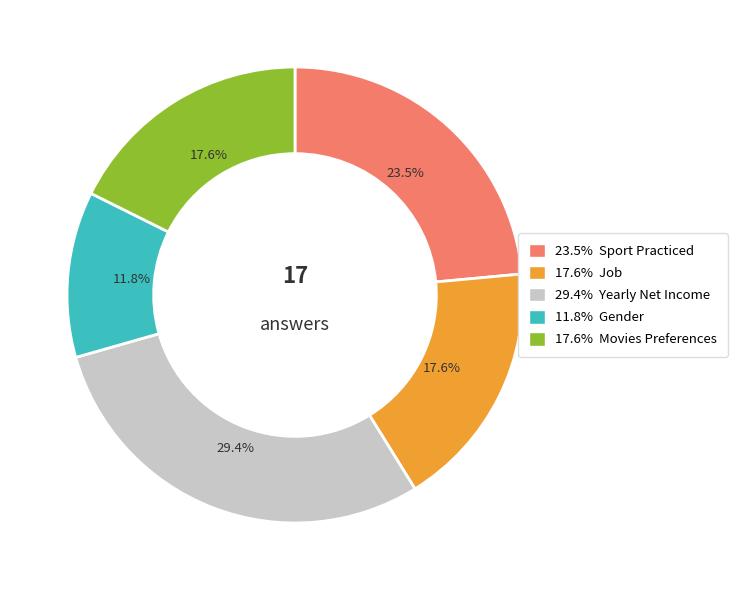

Does any single category account for the majority?

No